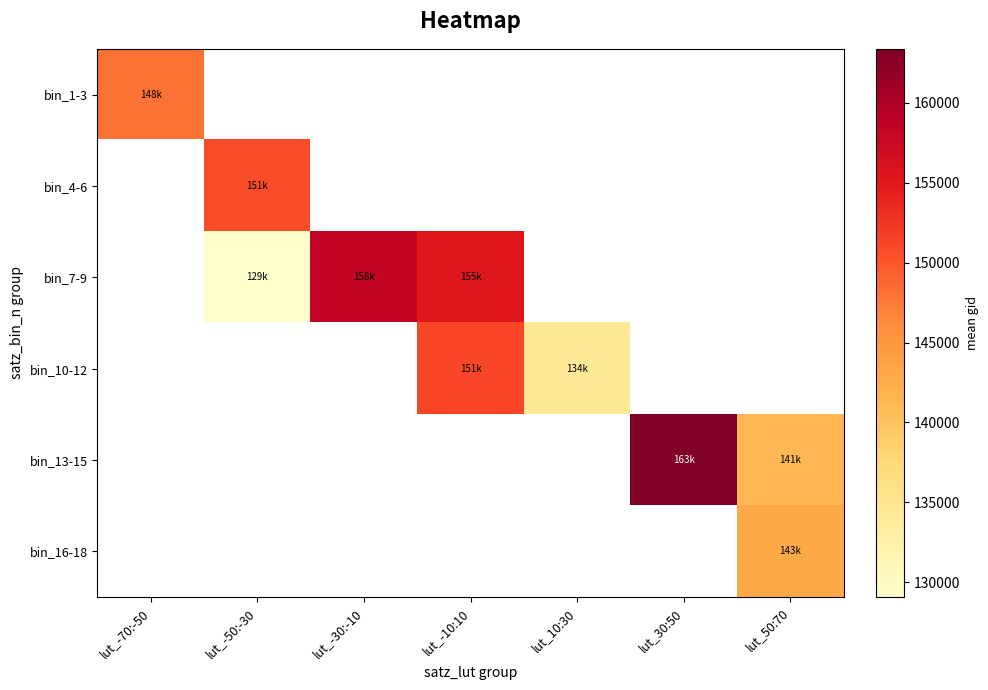

Which label corresponds to the largest value in the chart?

lut_30:50